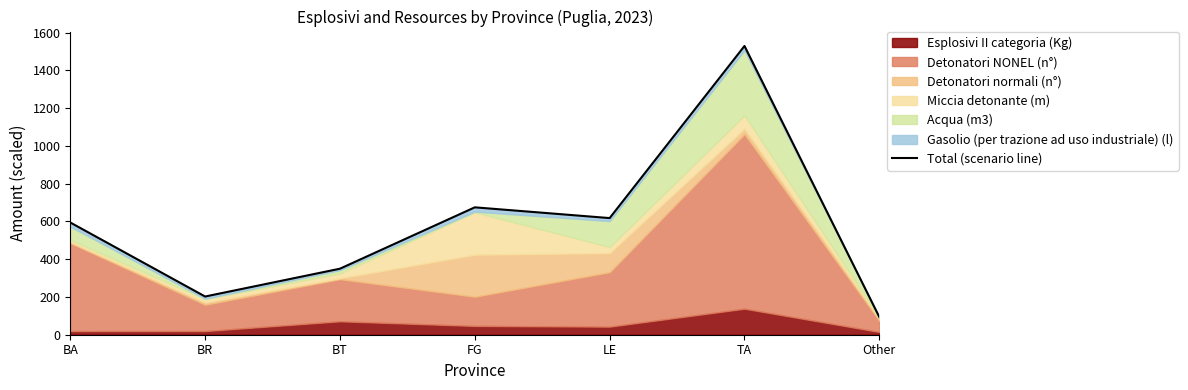

What is the sum of the values at LE and BT?

967.0